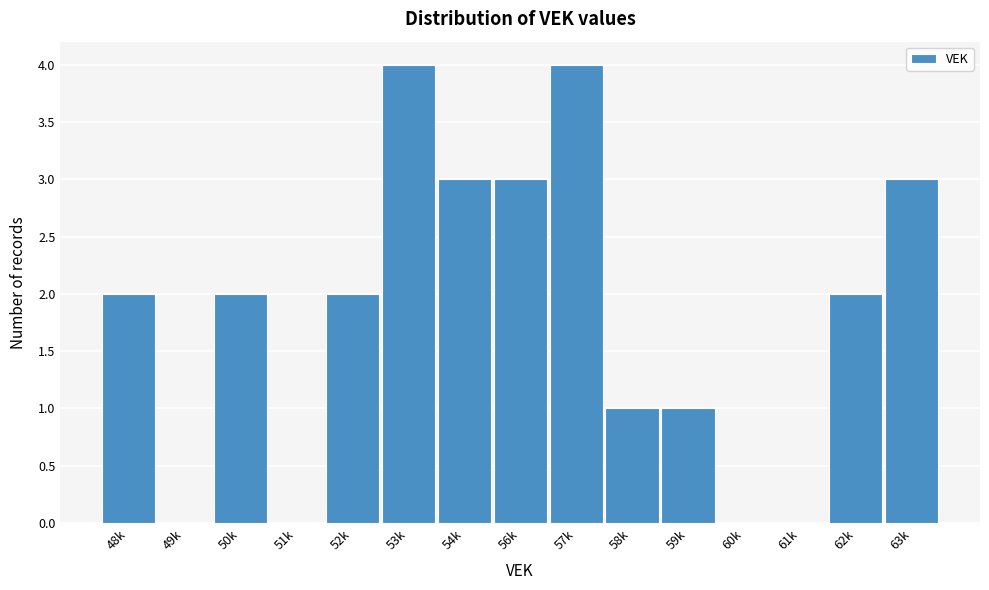

Reading right to left, list all the values displayed in this chart.

63k=3	62k=2	61k=0	60k=0	59k=1	58k=1	57k=4	56k=3	54k=3	53k=4	52k=2	51k=0	50k=2	49k=0	48k=2